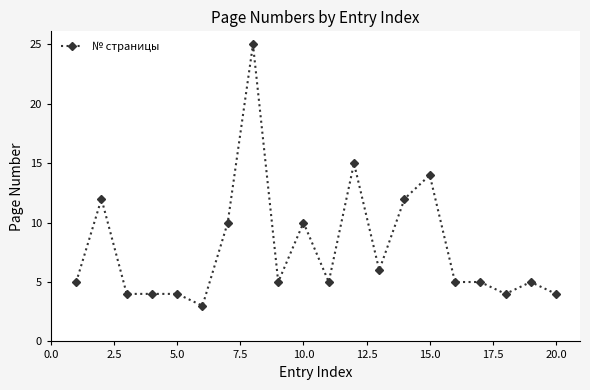

What is the difference between the maximum and minimum values?

22